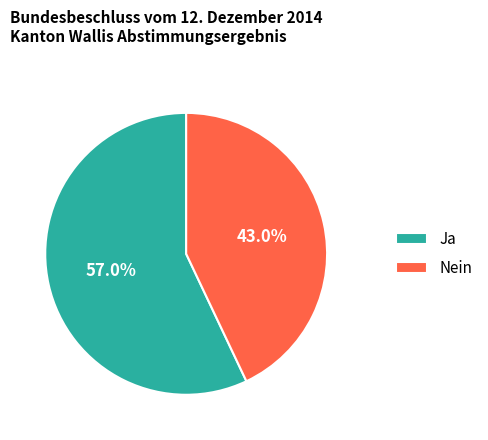

To the nearest percent, what is the difference between the largest and smallest slice percentages?

14%